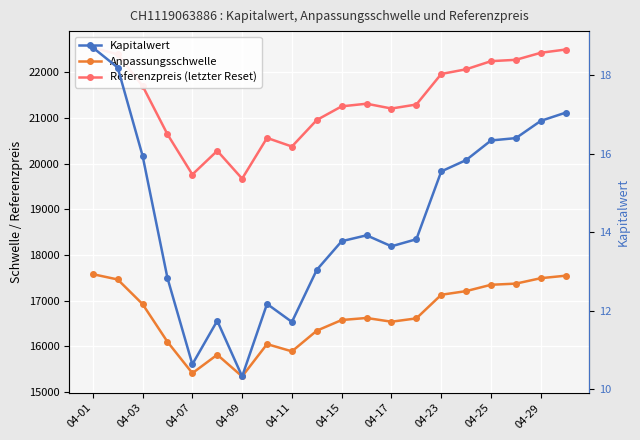

True or false: Kapitalwert has more than 1 interior local peaks.

True